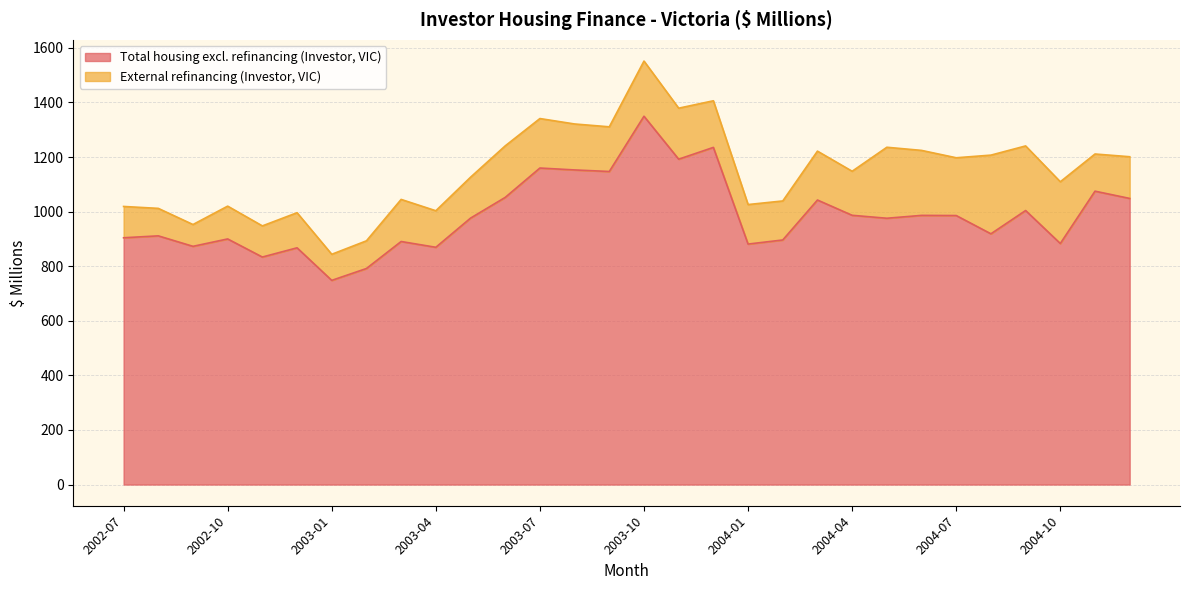

The value at 2003-09 is 1147.0. True or false?

True